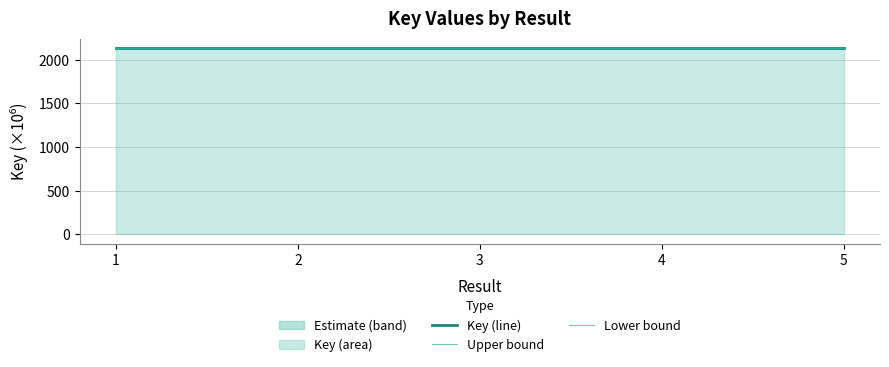

How many data points does each series have?

5